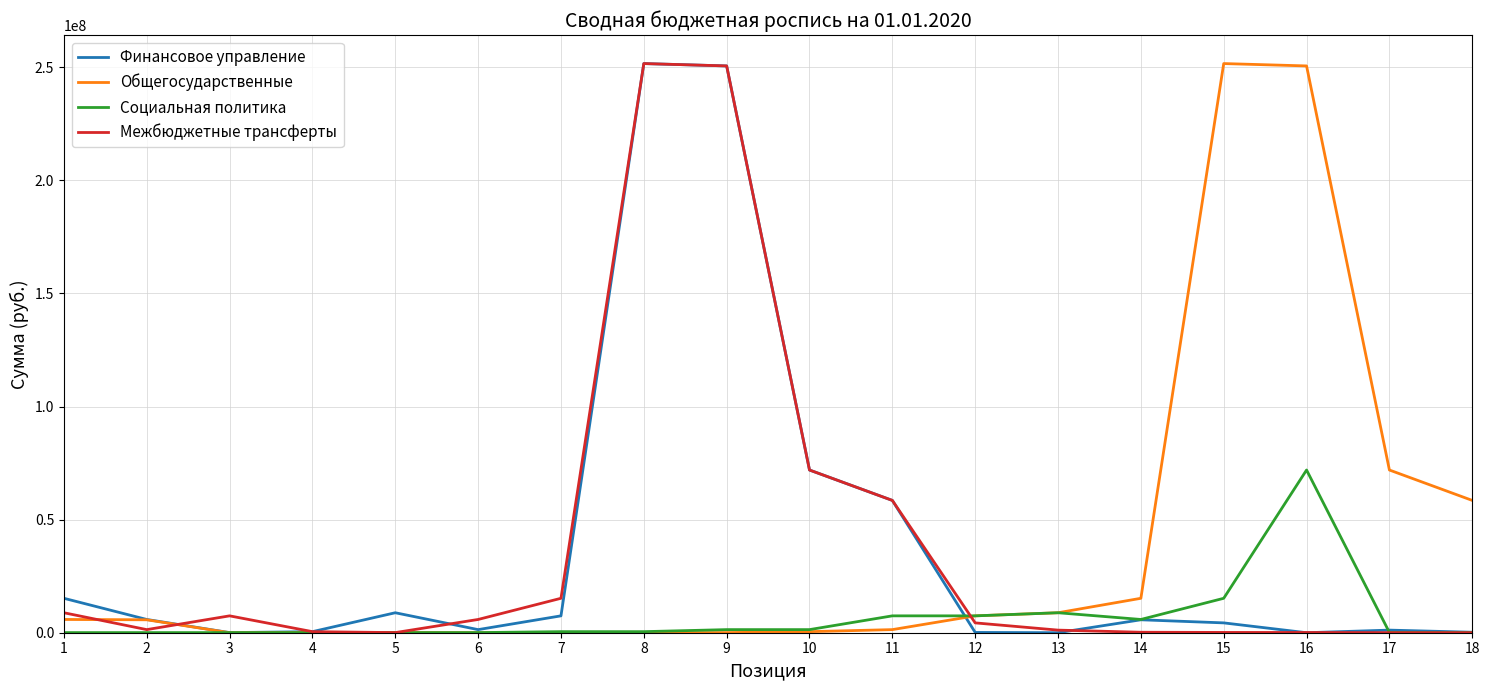

Count the number of categories in the chart.

18